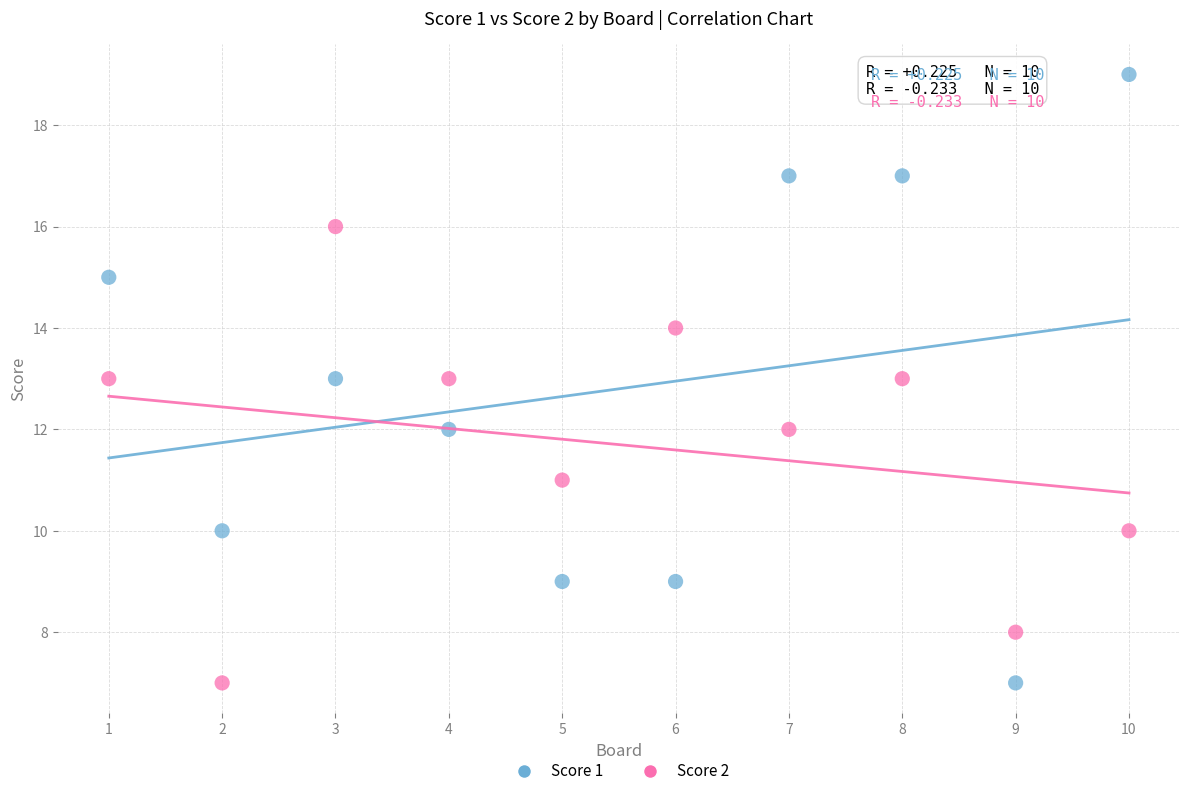

Which series reaches the maximum Y coordinate?

Score 1